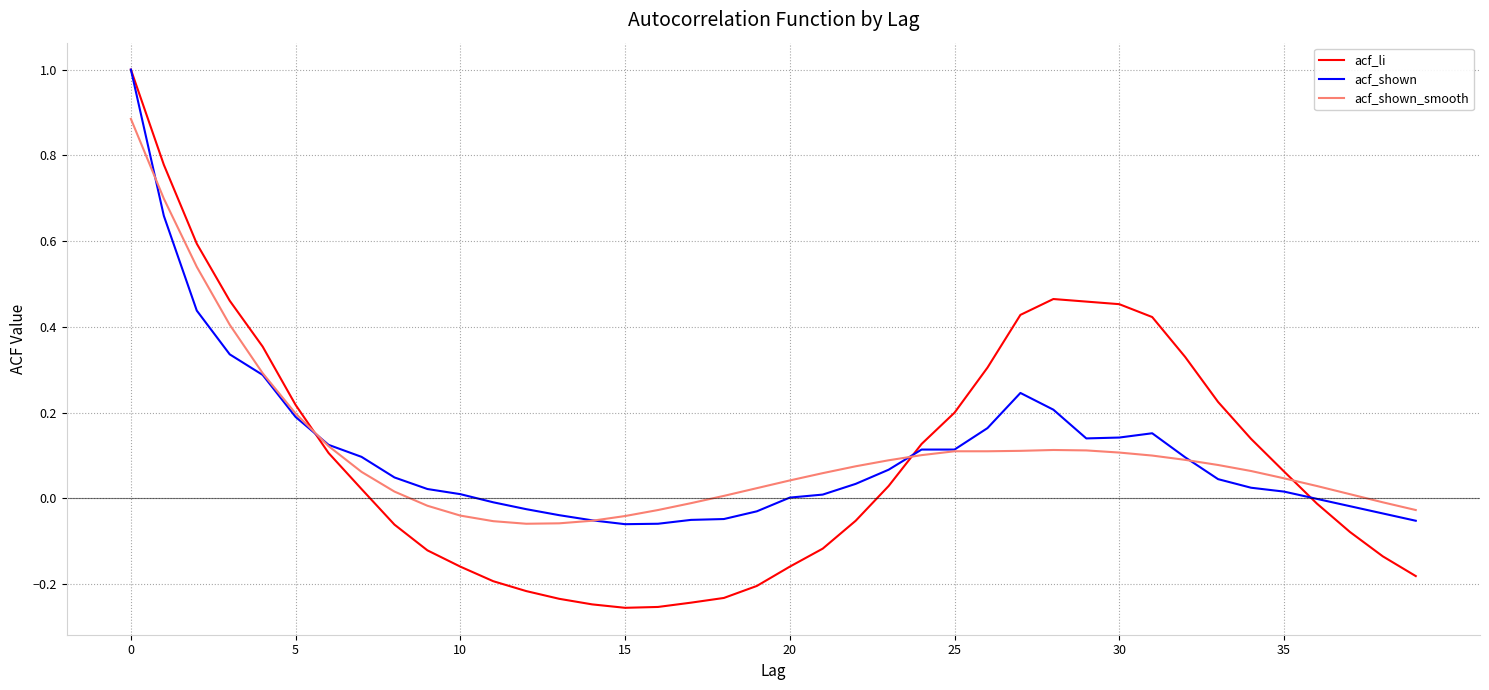

What is the highest value of the acf_li series?

1.0